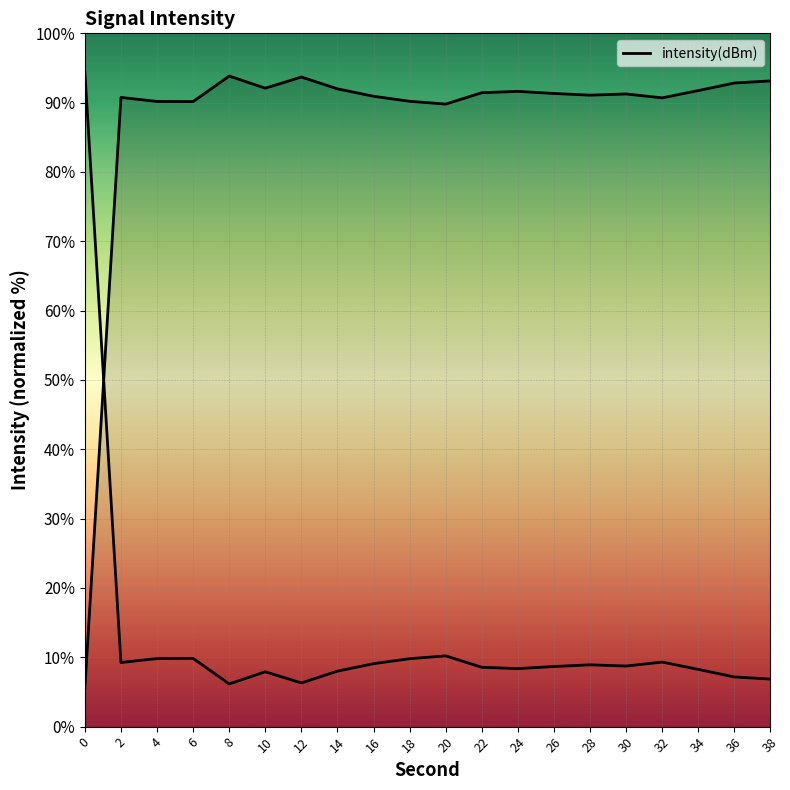

How many values are below 91?

8